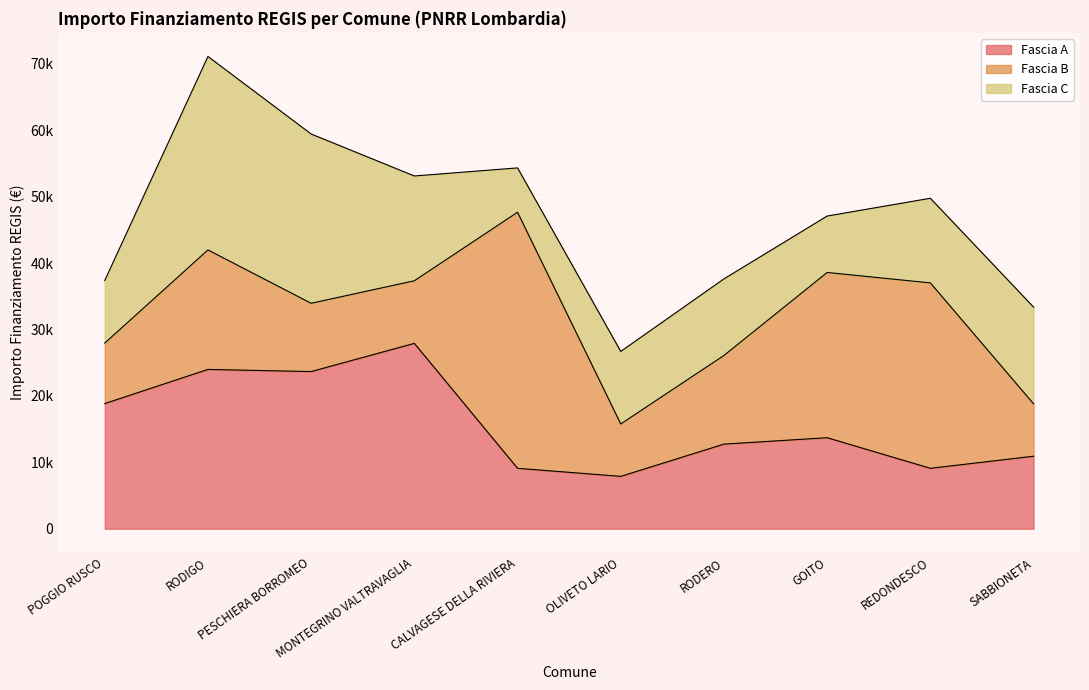

What is the difference between the Fascia A values at RODERO and POGGIO RUSCO?

6107